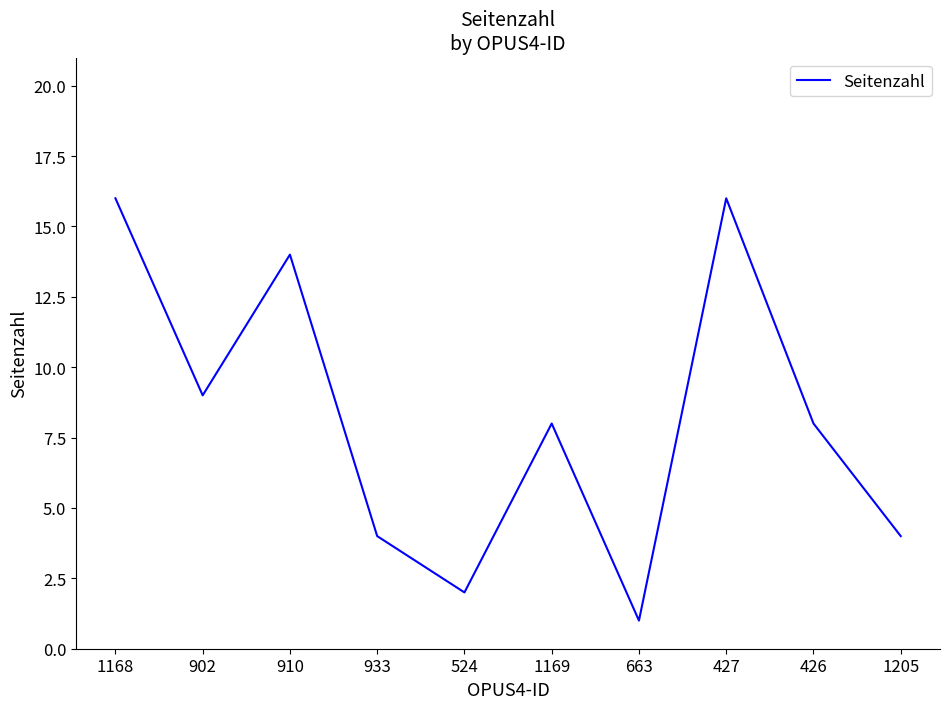

Reading left to right, transcribe all the data shown in this chart.

1168=16	902=9	910=14	933=4	524=2	1169=8	663=1	427=16	426=8	1205=4